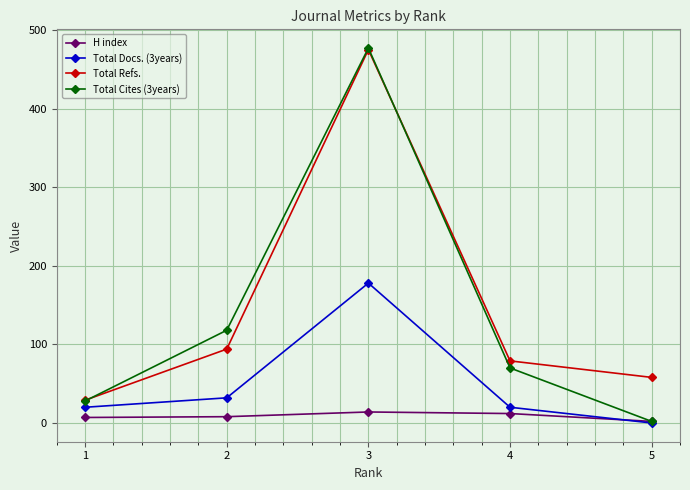

What is the difference between the highest and lowest values at 4?

67